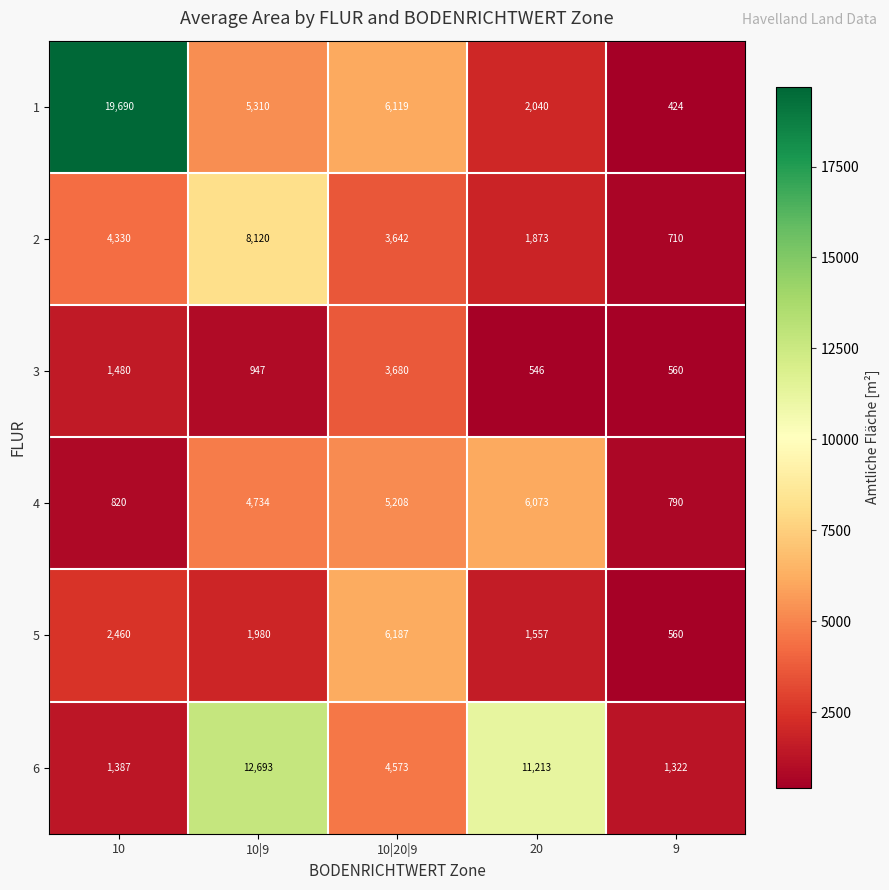

At which category is the sum across all series the highest?

10|9